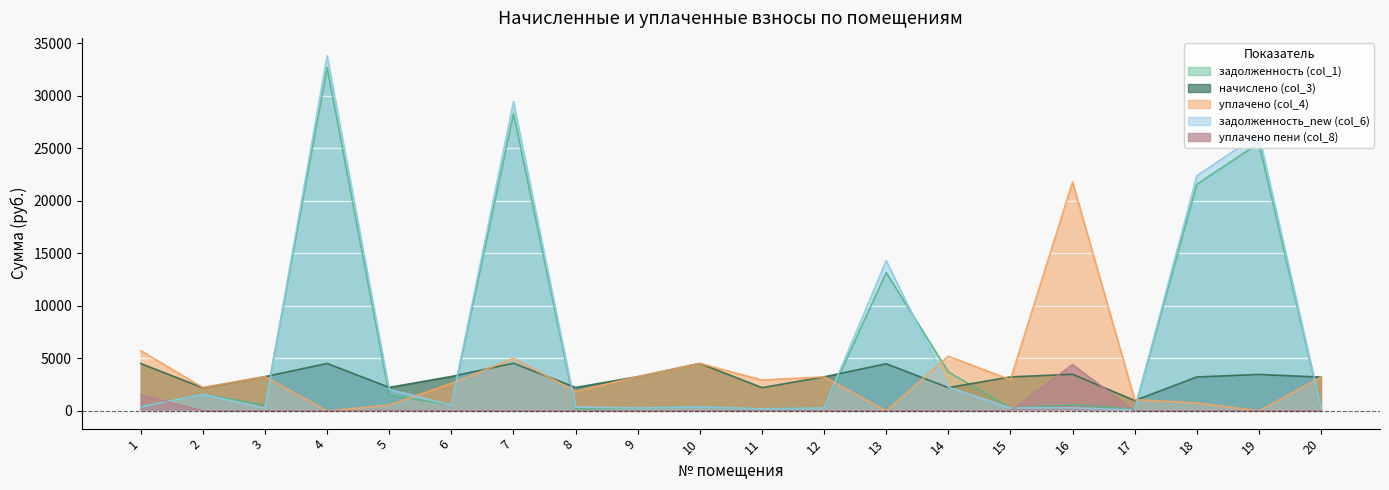

How many times do начислено (col_3) and уплачено пени (col_8) cross each other?

2